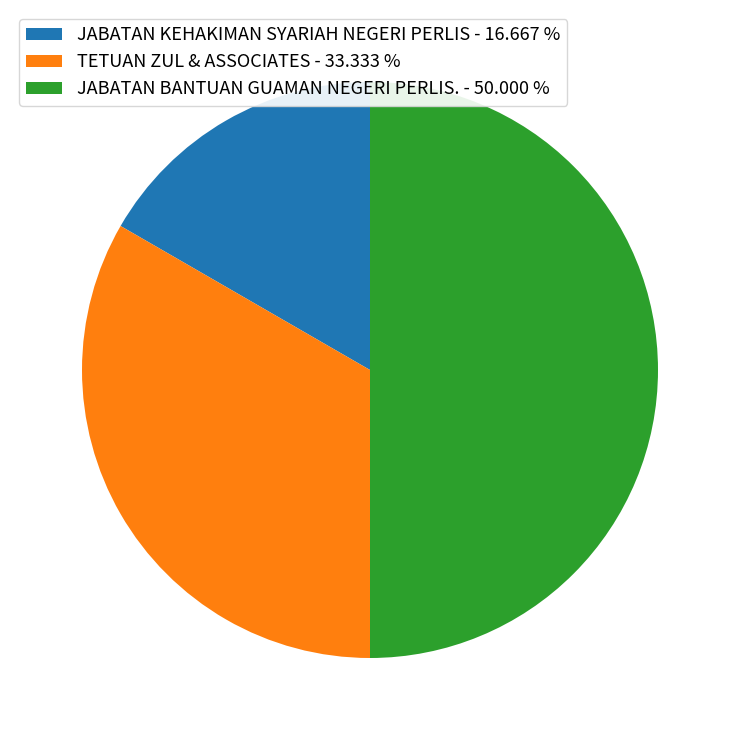

Do TETUAN ZUL & ASSOCIATES - 33.333 % and JABATAN BANTUAN GUAMAN NEGERI PERLIS. - 50.000 % together represent more than half of the pie?

Yes